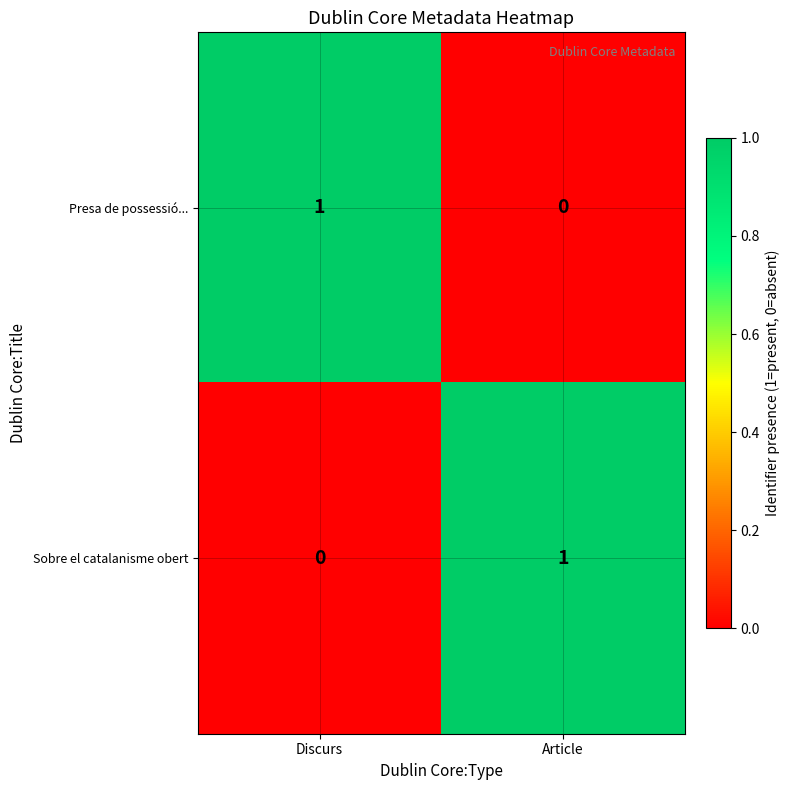

What is the greatest value displayed?

1